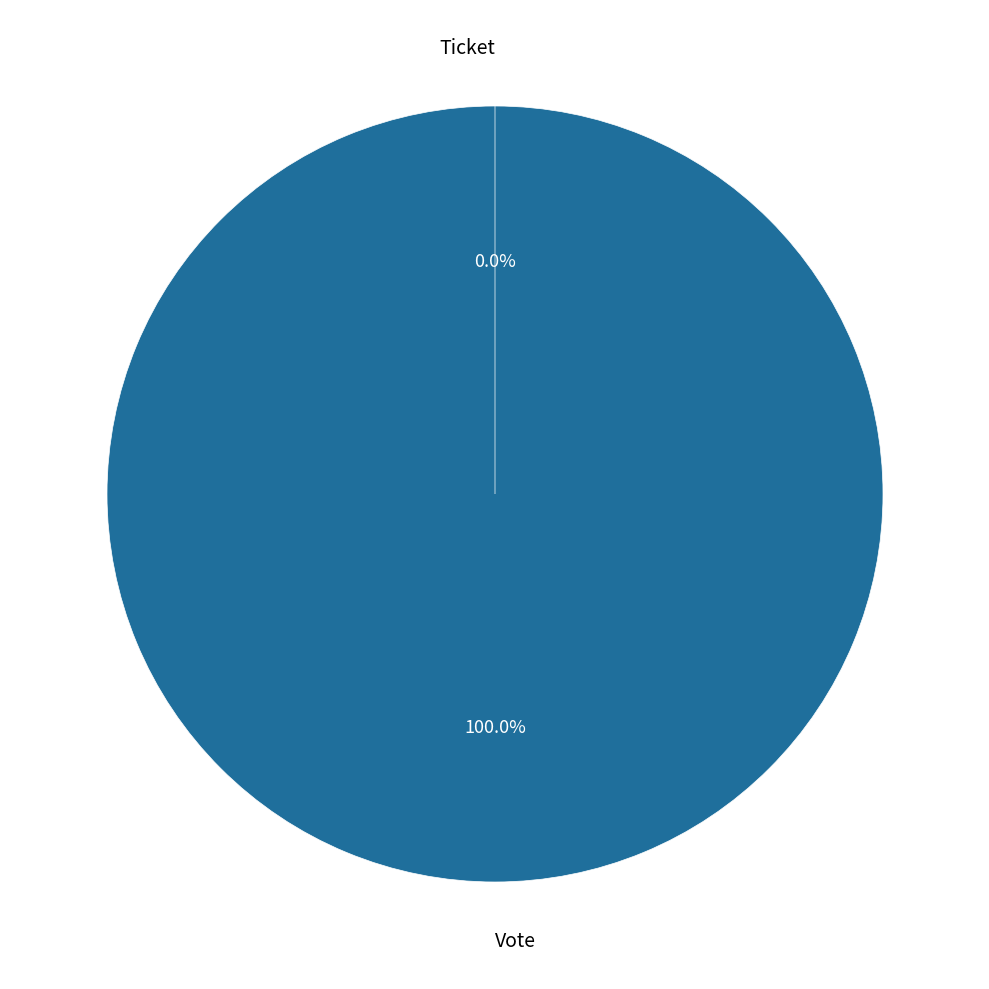

To the nearest percent, what portion does Vote represent?

100%